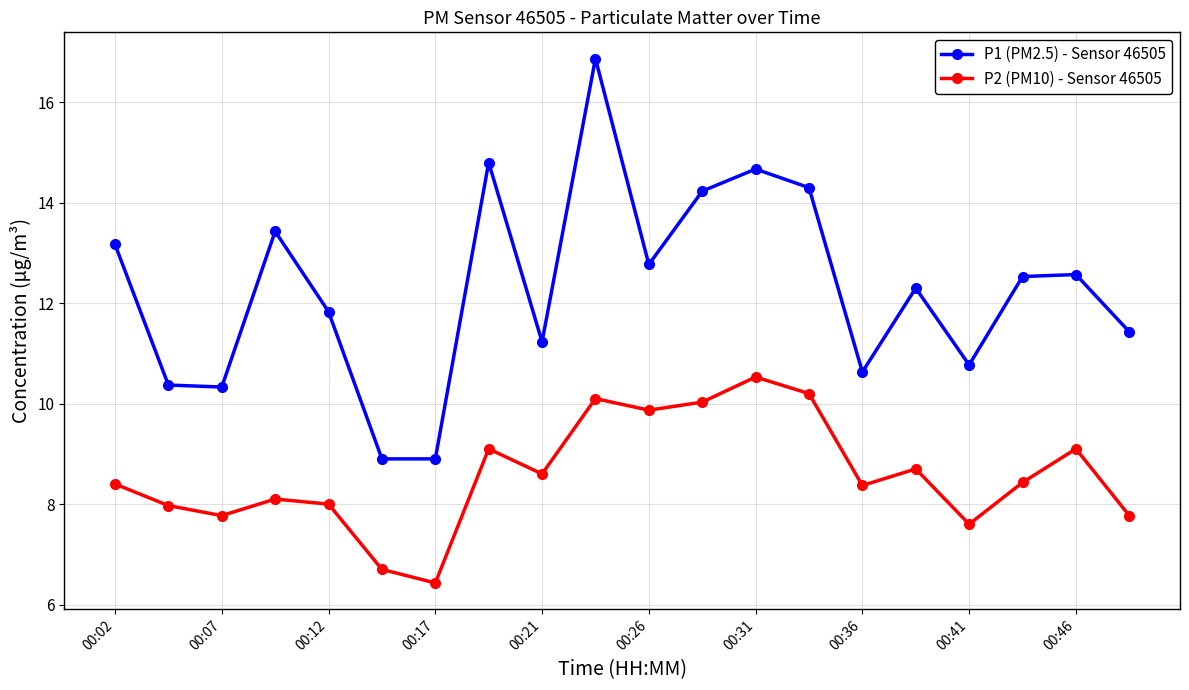

What is the average value of the P1 (PM2.5) - Sensor 46505 series?

12.3